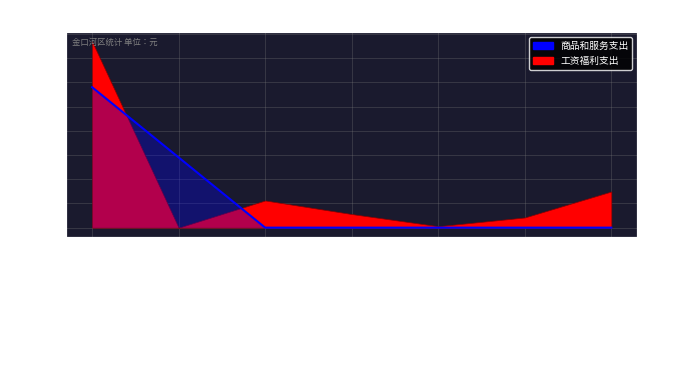

Does the chart display data point markers on the line(s)?

No